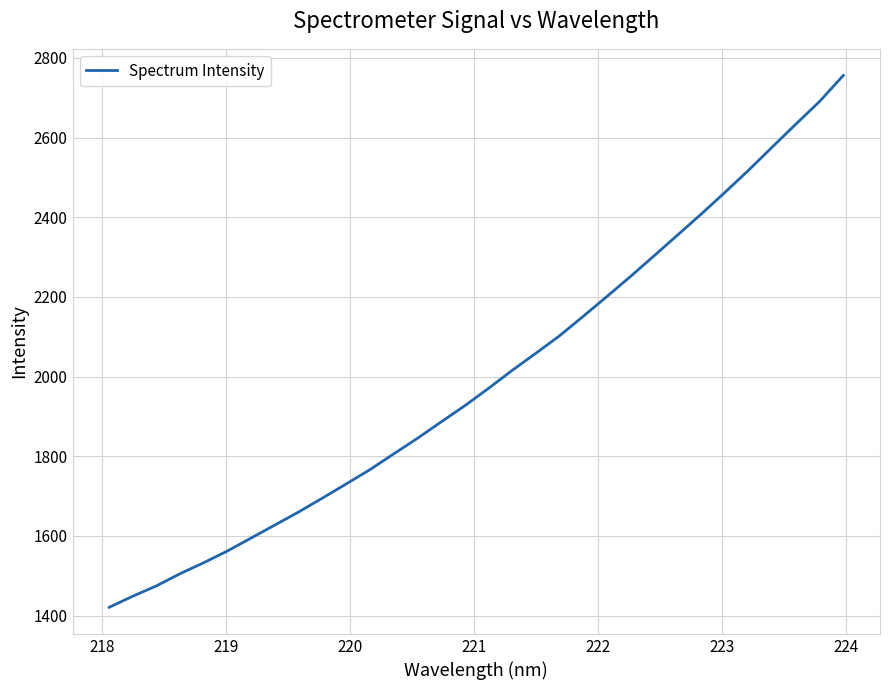

What is the greatest value displayed?

2755.8